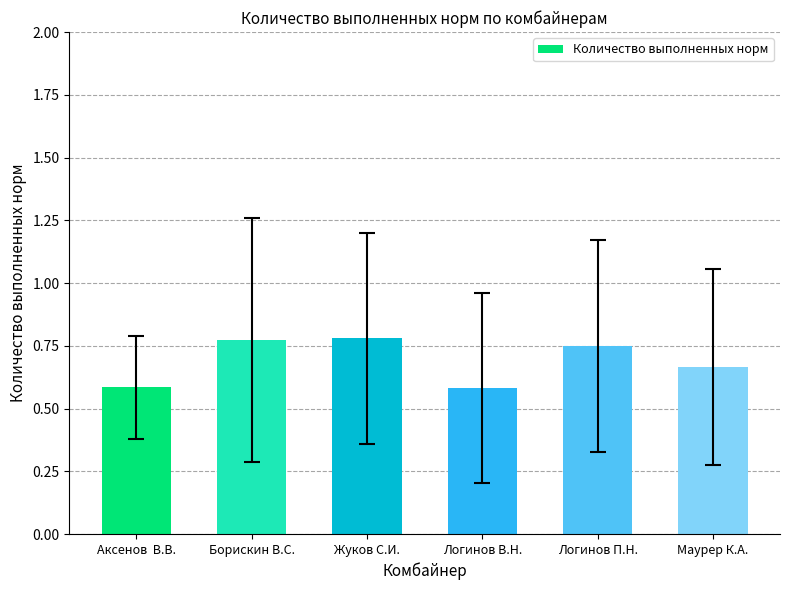

What is the difference between the maximum and minimum values?

0.2